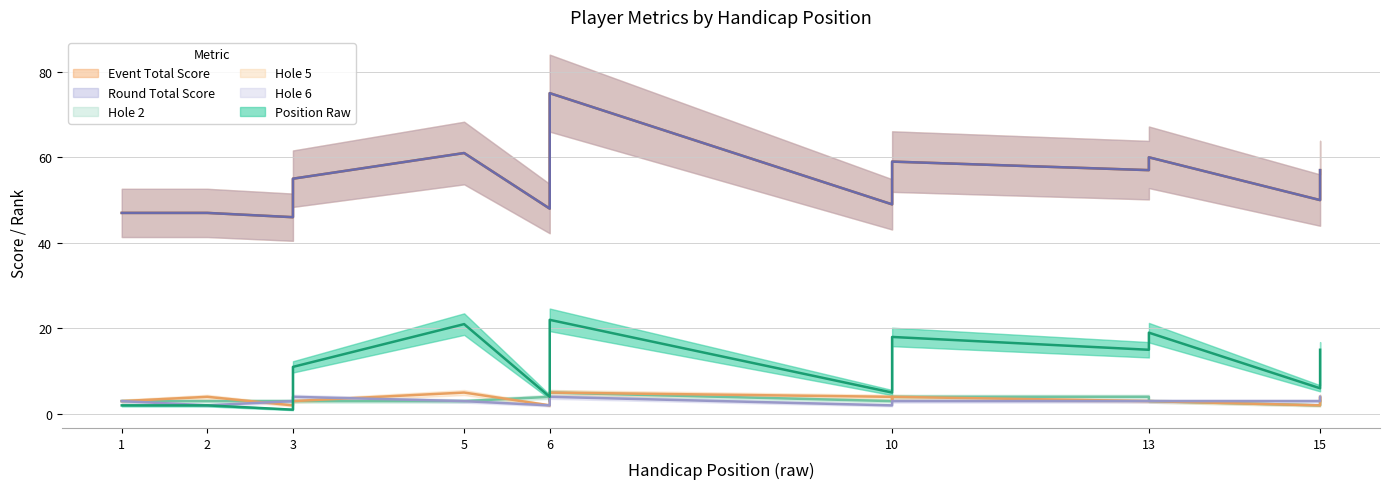

What is the greatest value displayed?

75